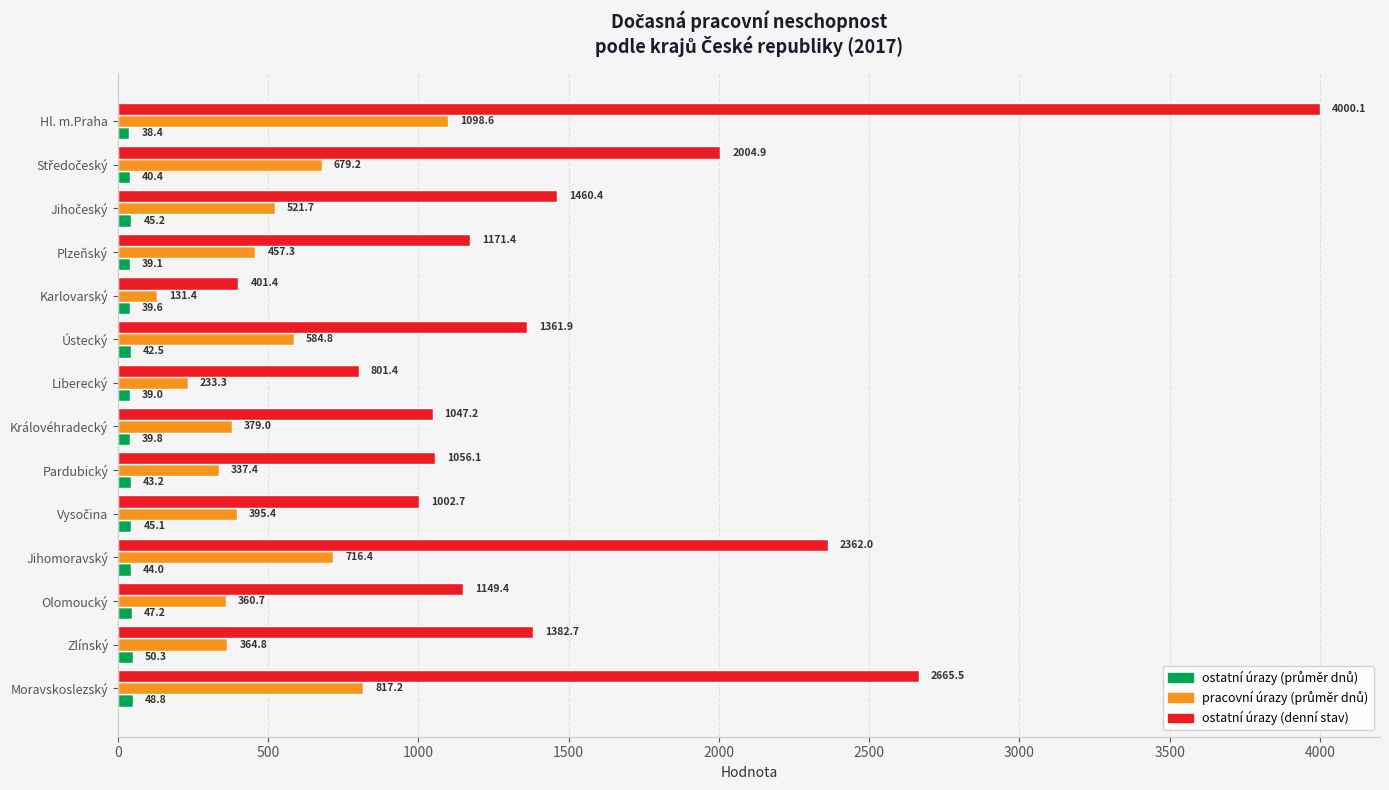

What is the spread (max minus min) of values at Karlovarský?

361.8